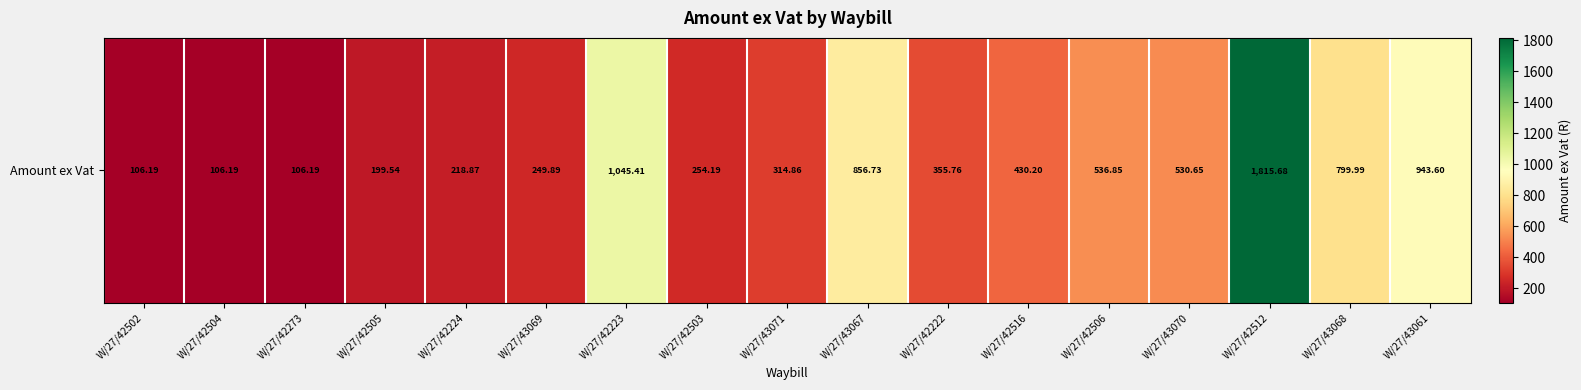

At which category does the chart reach its peak across all series?

W/27/42512